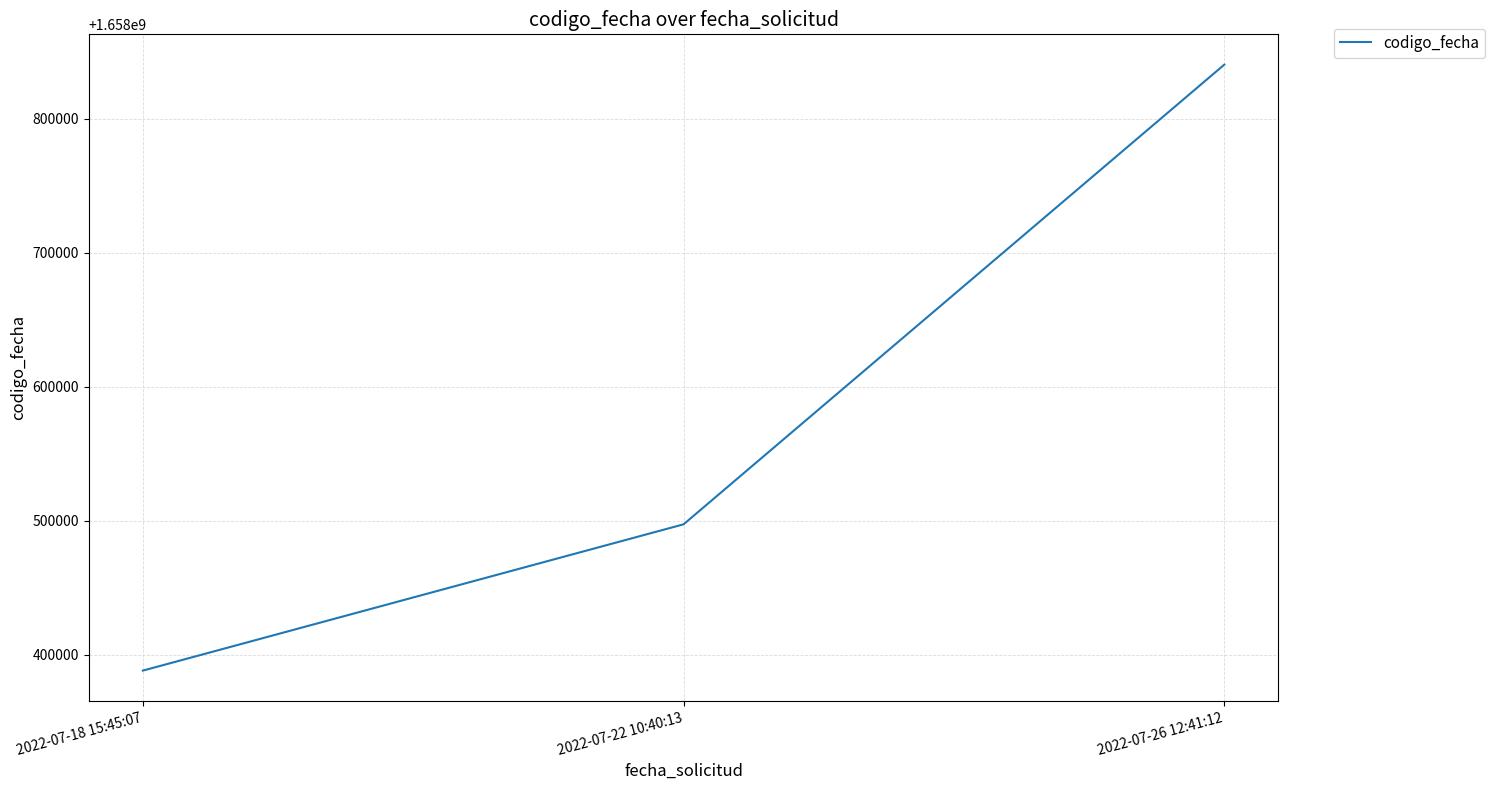

What is the average value?

1658575310